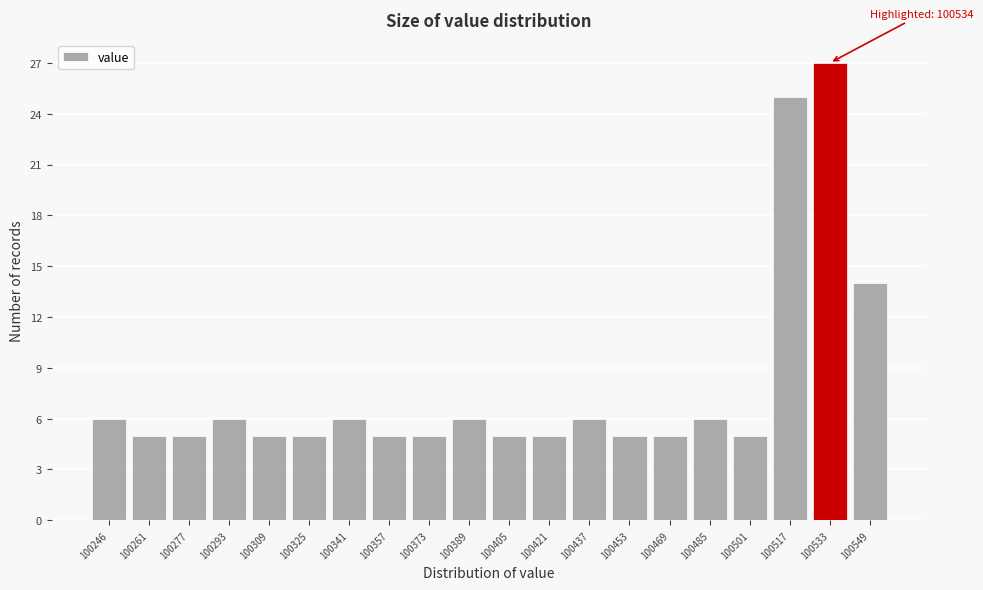

Reading left to right, extract all data points from this chart.

6	5	5	6	5	5	6	5	5	6	5	5	6	5	5	6	5	25	27	14